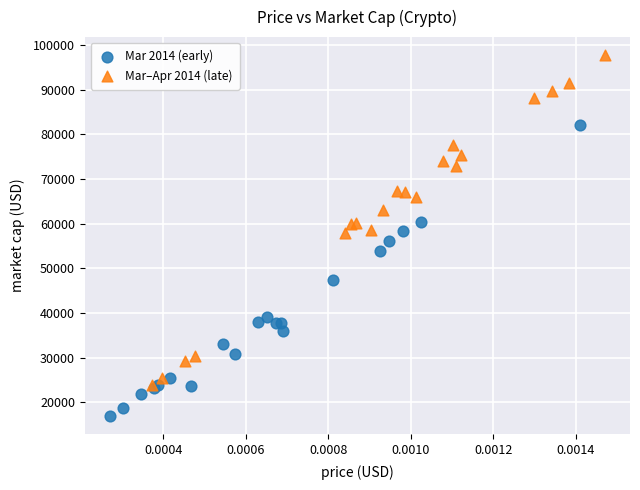

Which series has the widest spread of Y values?

Mar–Apr 2014 (late)